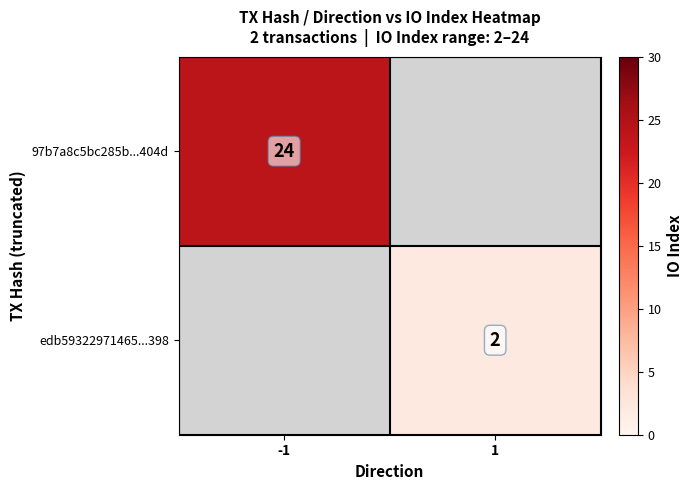

True or false: 97b7a8c5bc285b...404d has a value of 24 at -1.

True